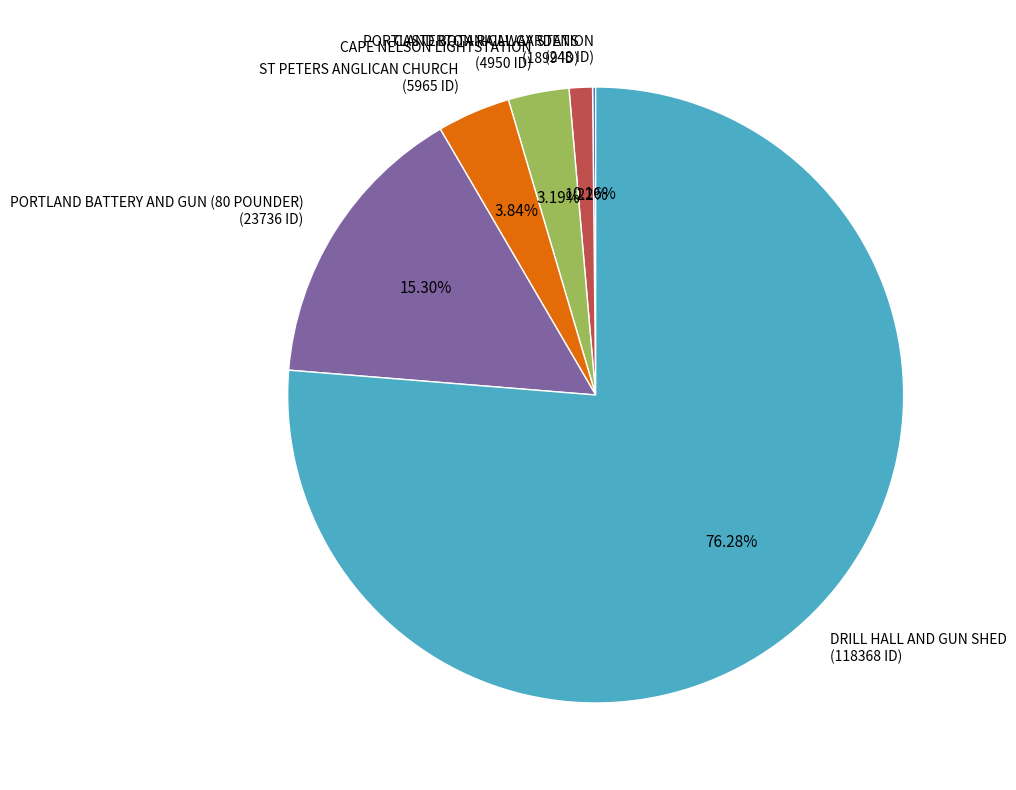

Is there any slice that represents more than half of the pie?

Yes